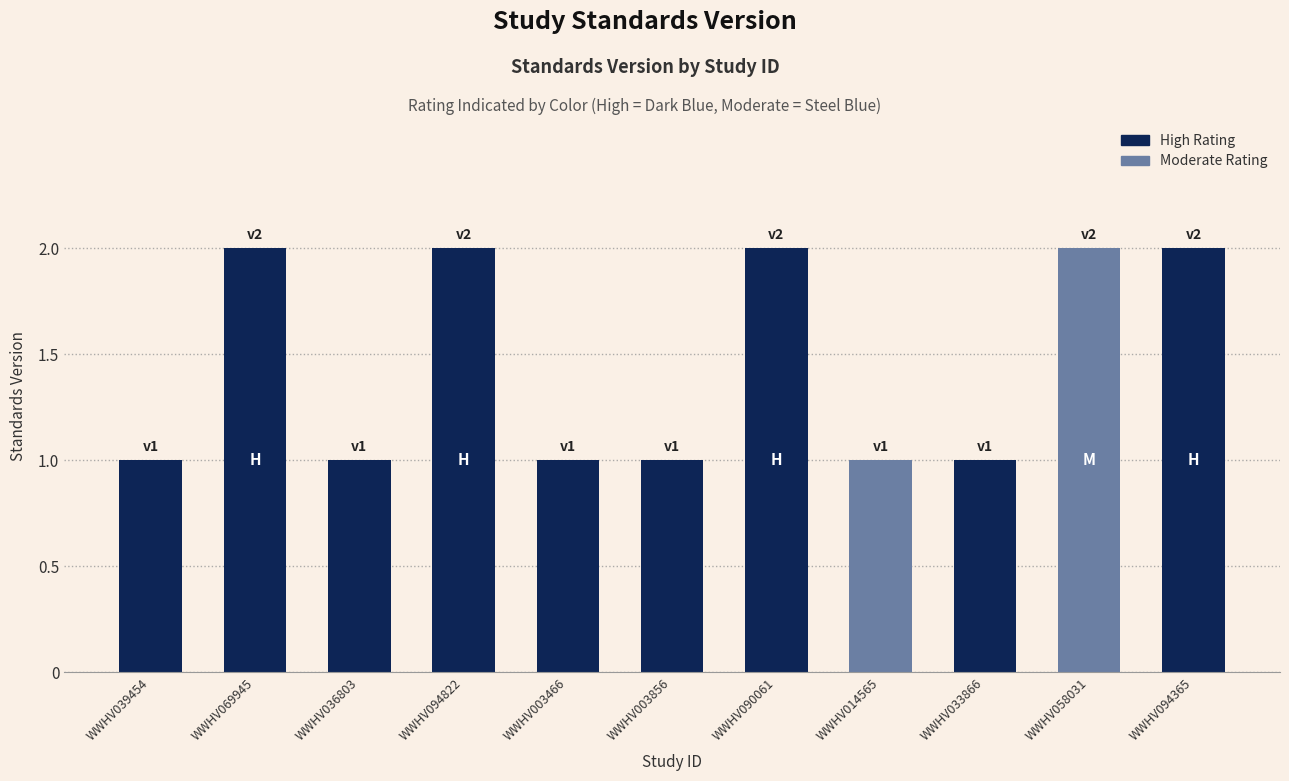

What is the change in value from WWHV039454 to WWHV090061?

+1